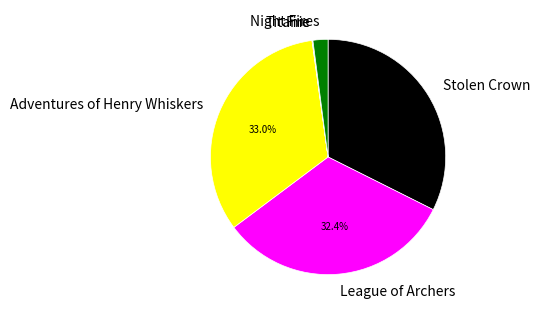

What is the largest slice in the pie chart?

Adventures of Henry Whiskers